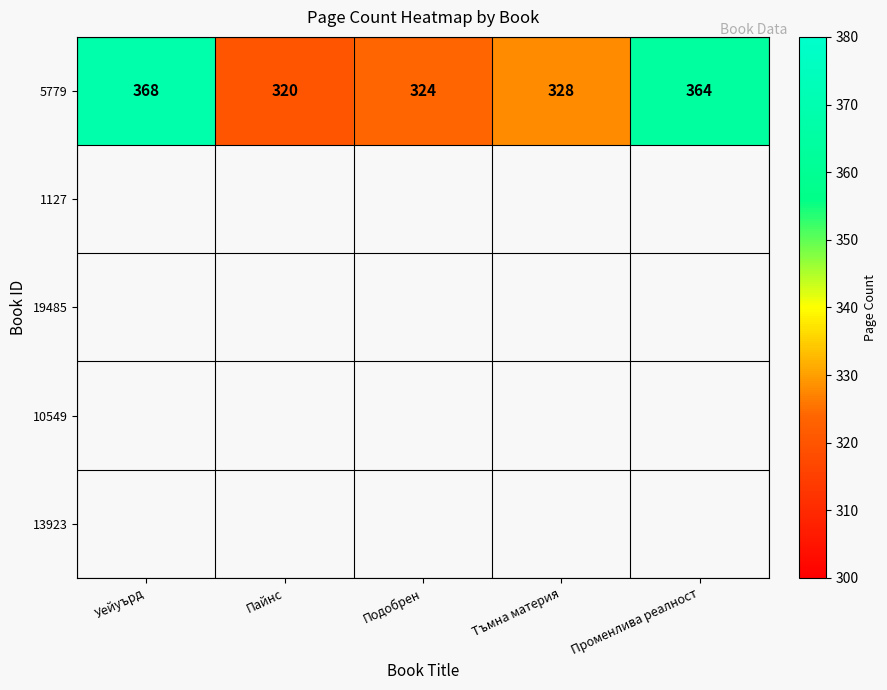

Is it true that the value at Променлива реалност is 364?

True